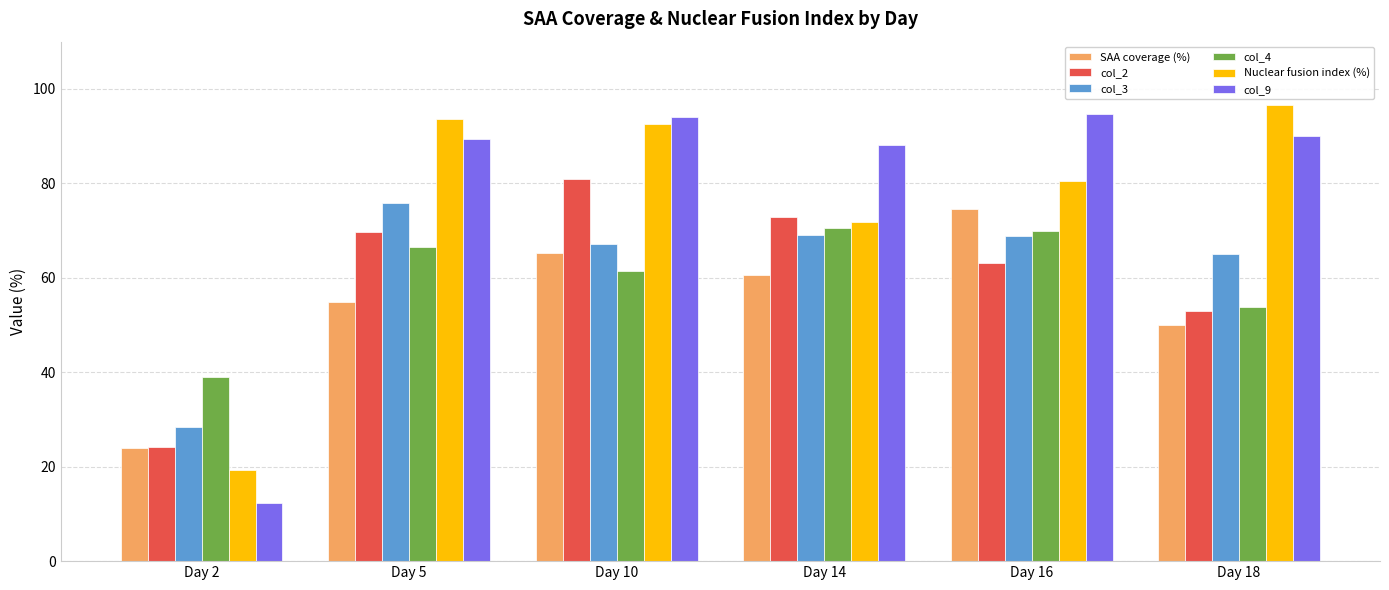

What is the average value of the Nuclear fusion index (%) series?

75.7